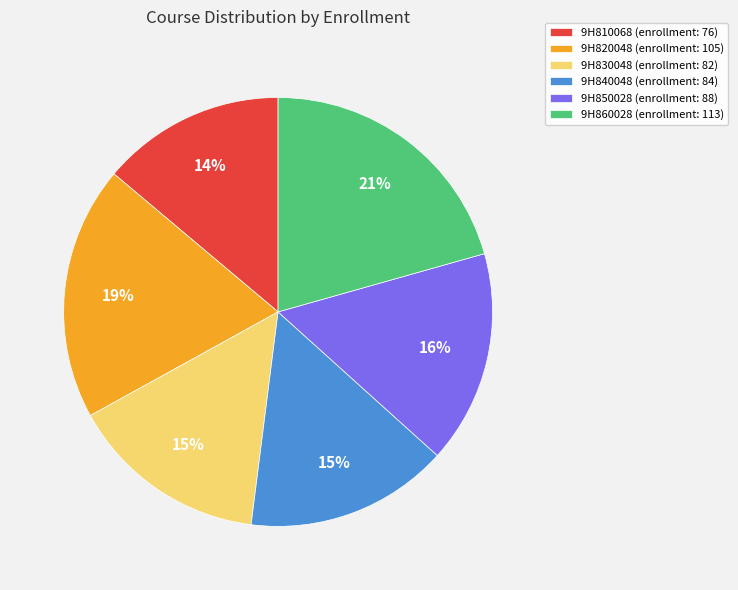

Count the number of slices in the pie.

6